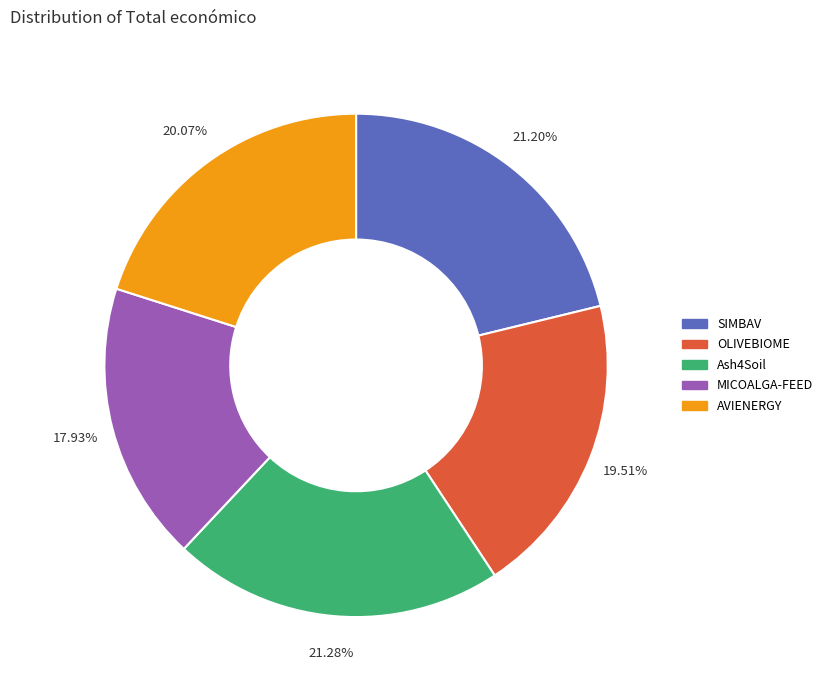

Is the sum of AVIENERGY and OLIVEBIOME greater than half?

No